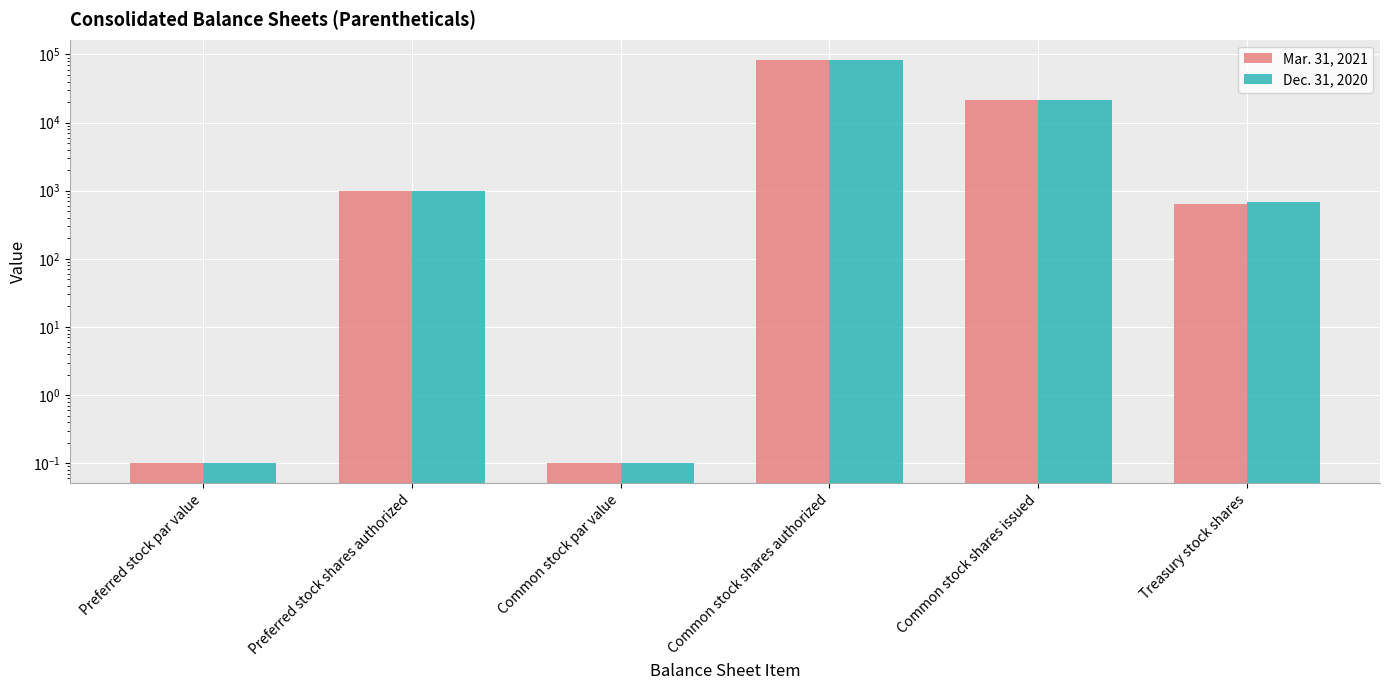

Which series changed the most between Preferred stock par value and Common stock shares issued?

Mar. 31, 2021